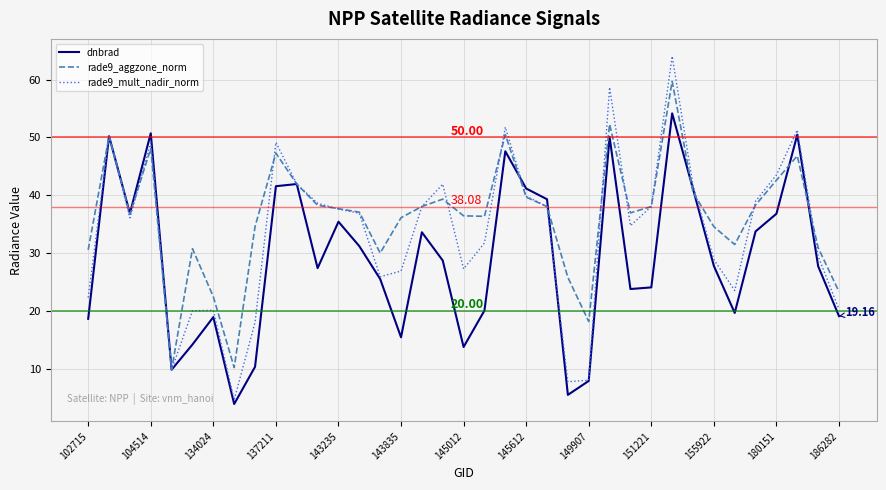

Which series has the largest range (max minus min)?

rade9_mult_nadir_norm